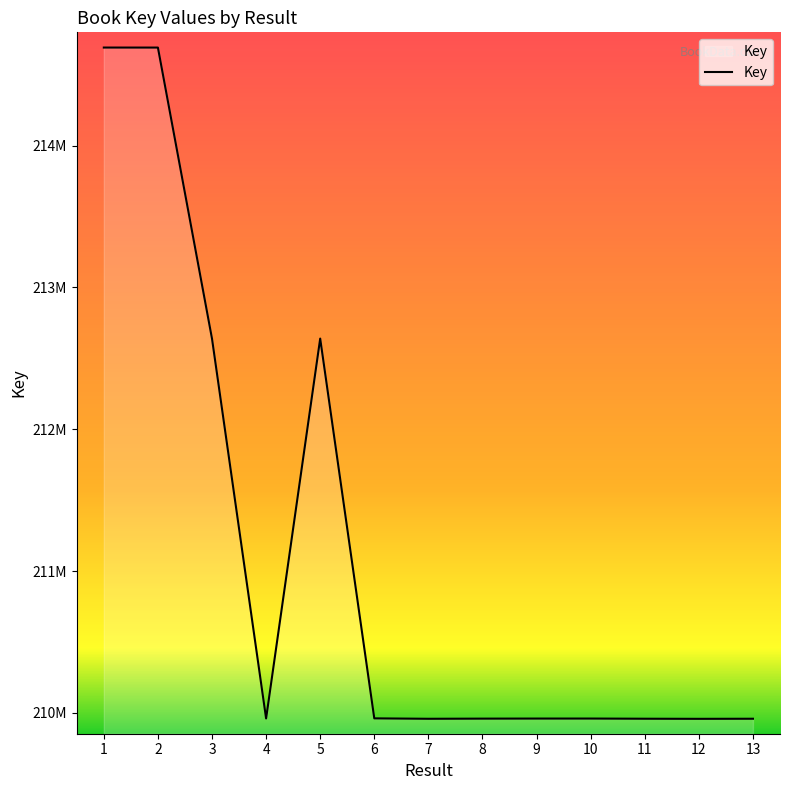

Which category has the highest value across all series?

1